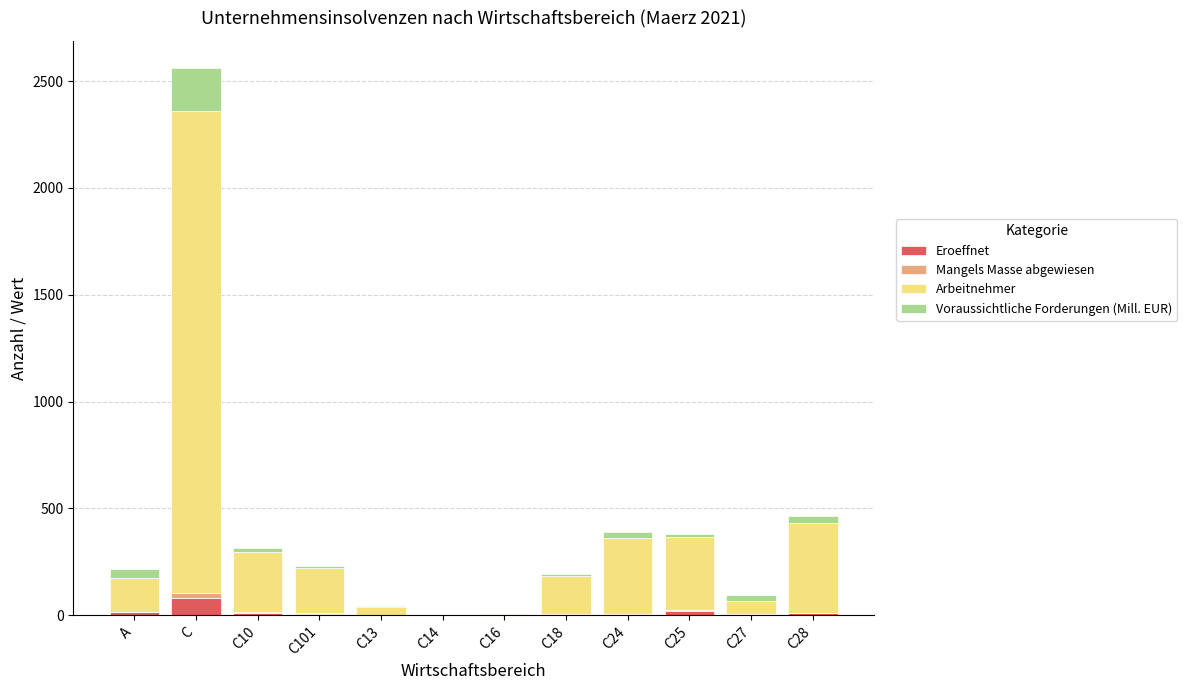

At which category is the sum across all series the highest?

C